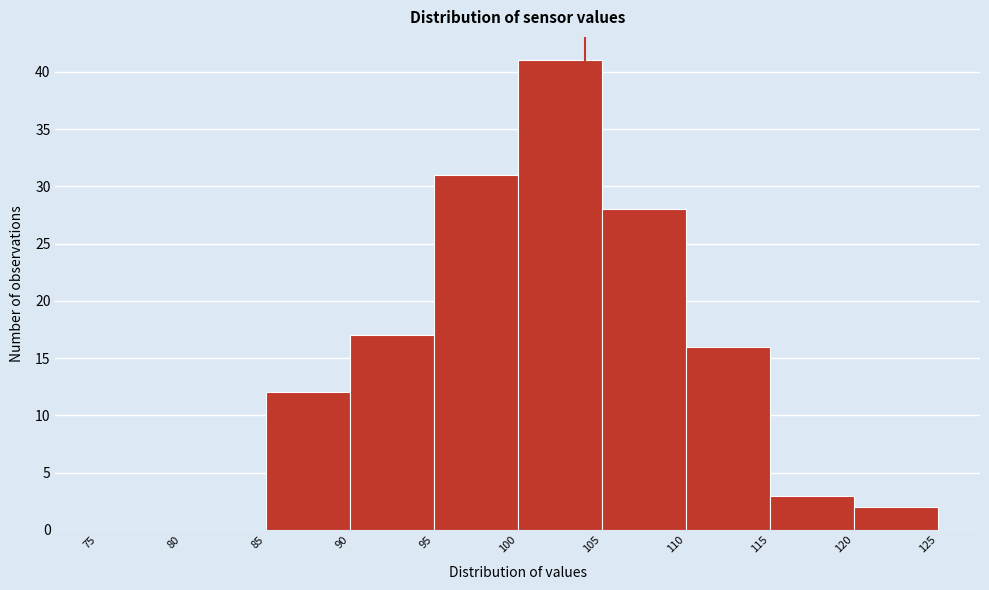

Reading left to right, list every bar in this chart as the range it spans on the x-axis followed by its height. The values are not printed on the chart, so give them approximately, as read against the axis.

75 to 80: 0
80 to 85: 0
85 to 90: 12
90 to 95: 17
95 to 100: 31
100 to 105: 41
105 to 110: 28
110 to 115: 16
115 to 120: 3
120 to 125: 2